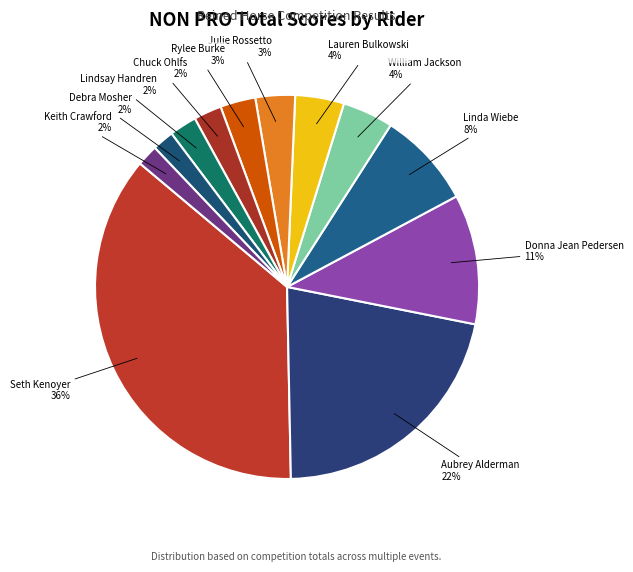

To the nearest percent, what is the average slice percentage?

8%